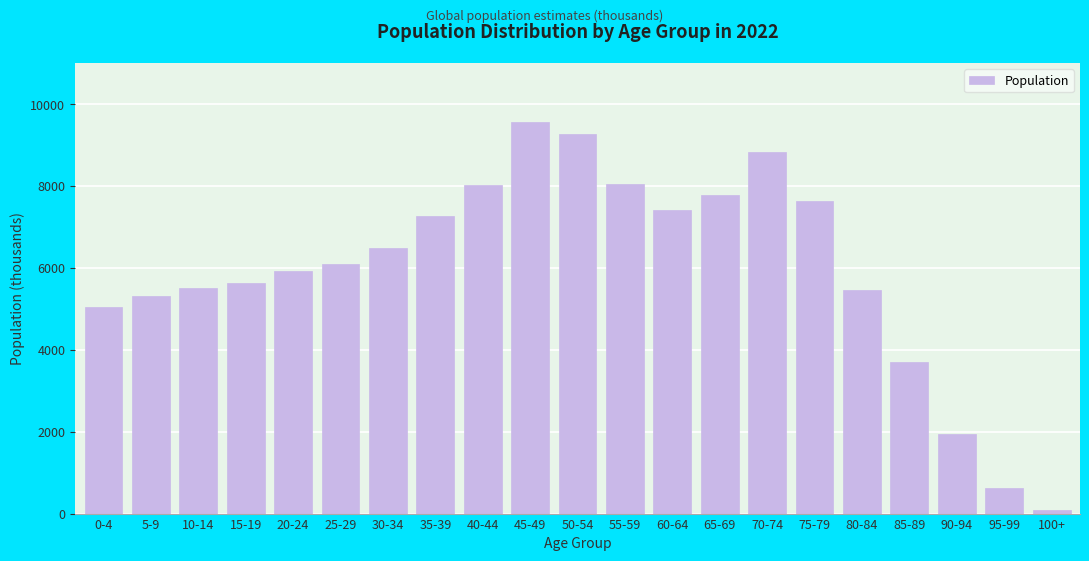

What is the change in value from 25-29 to 35-39?

+1176.9